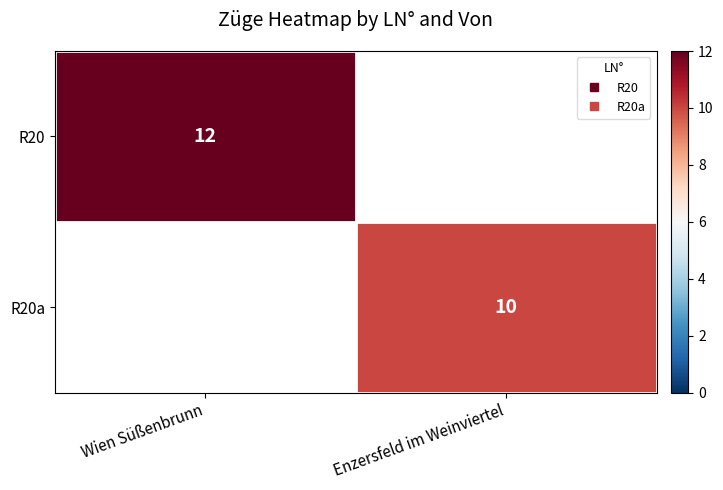

Rank the series by their average value, from highest to lowest.

R20, R20a